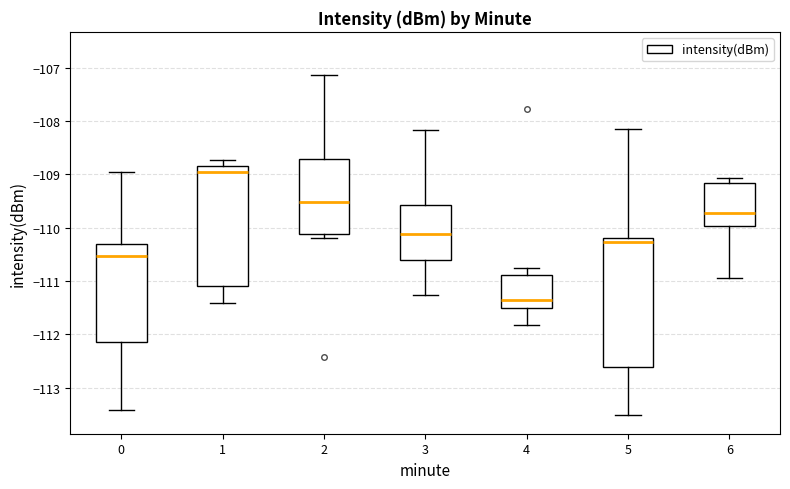

Which box's median line is the highest?

1